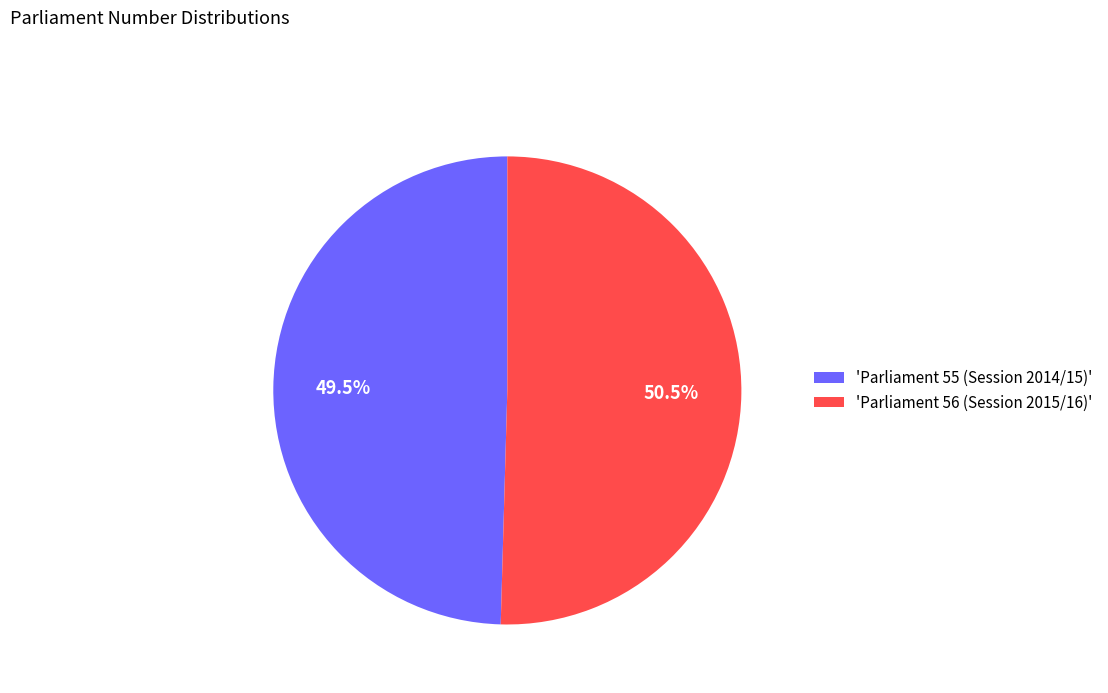

How many slices are in this pie chart?

2